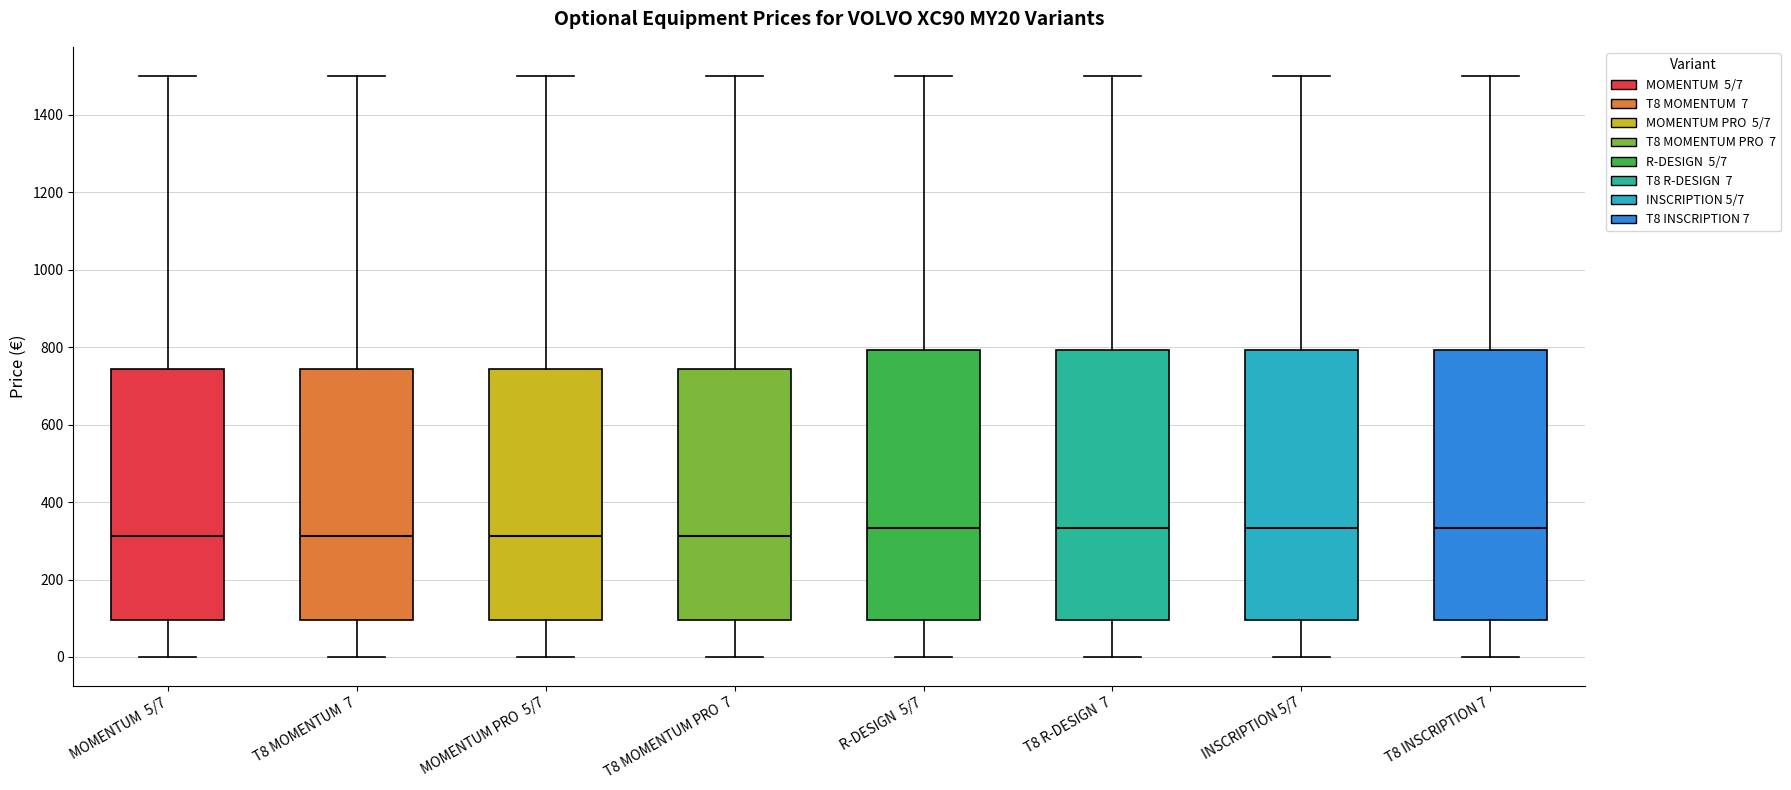

Reading left to right, read every box against the y-axis: the position of its median line, the range the box covers, and the ends of its whiskers. The values are not printed on the chart, so give them approximately, as read against the axis.

MOMENTUM 5/7: median 320, box 100 to 740, whiskers 0 to 1500
T8 MOMENTUM 7: median 320, box 100 to 740, whiskers 0 to 1500
MOMENTUM PRO 5/7: median 320, box 100 to 740, whiskers 0 to 1500
T8 MOMENTUM PRO 7: median 320, box 100 to 740, whiskers 0 to 1500
R-DESIGN 5/7: median 340, box 100 to 800, whiskers 0 to 1500
T8 R-DESIGN 7: median 340, box 100 to 800, whiskers 0 to 1500
INSCRIPTION 5/7: median 340, box 100 to 800, whiskers 0 to 1500
T8 INSCRIPTION 7: median 340, box 100 to 800, whiskers 0 to 1500